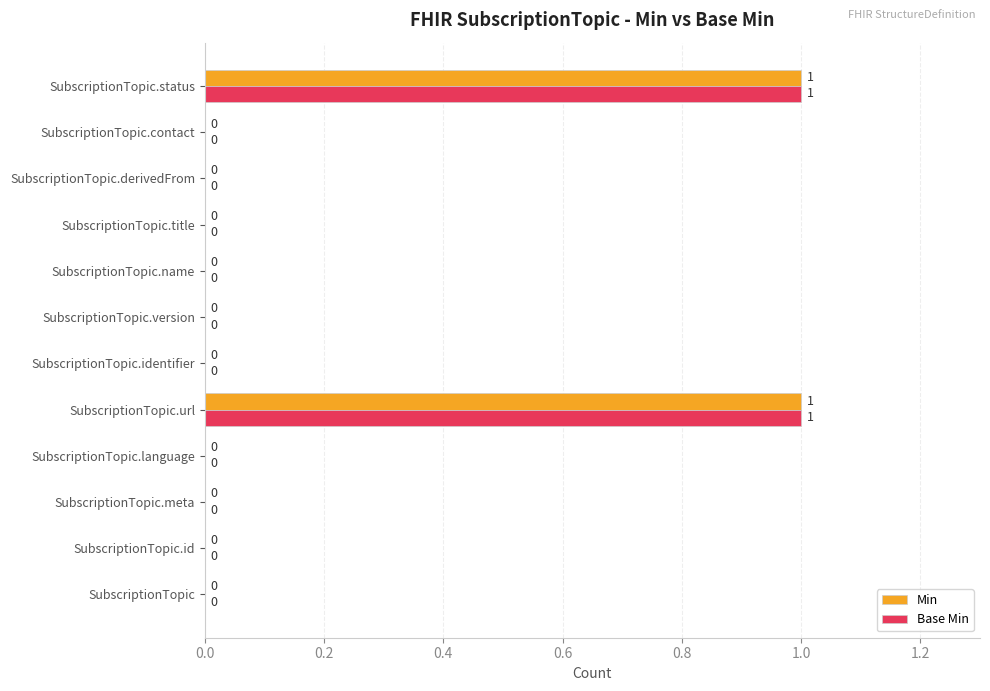

What is the maximum value for Base Min?

1